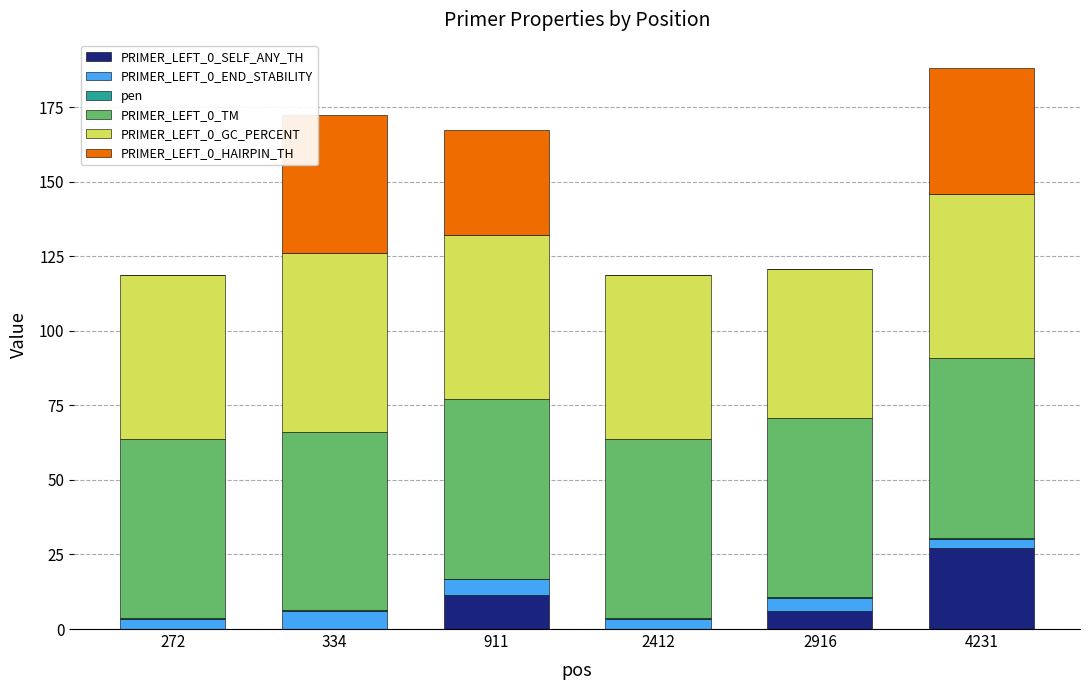

What is the highest value of the PRIMER_LEFT_0_SELF_ANY_TH series?

27.3